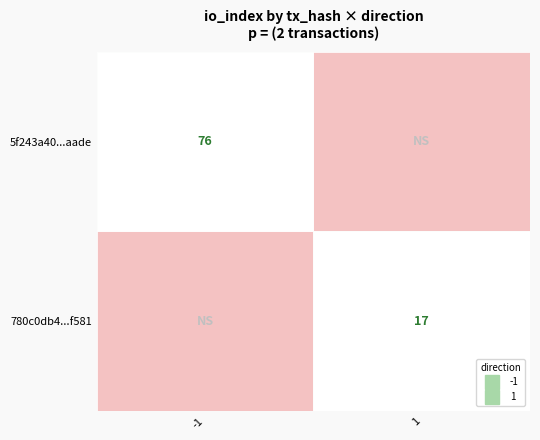

True or false: 780c0db41ba60949dd01e20242bac82588ff581 has a value of 17 at io_index.

True